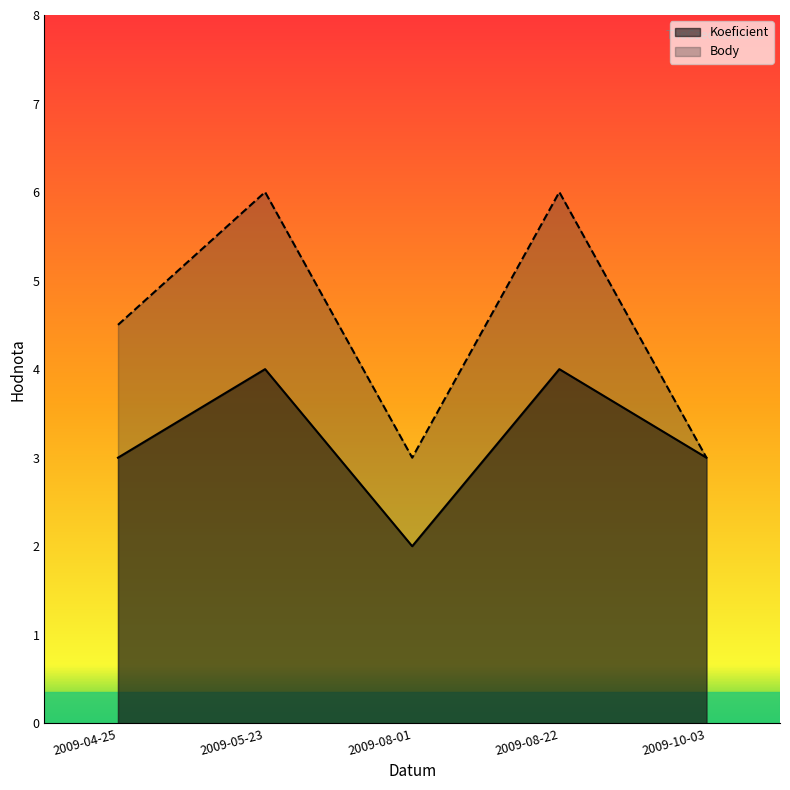

Reading left to right, what are all the values shown in this chart?

Koeficient: 3.0	4.0	2.0	4.0	3.0
Body: 4.5	6.0	3.0	6.0	3.0